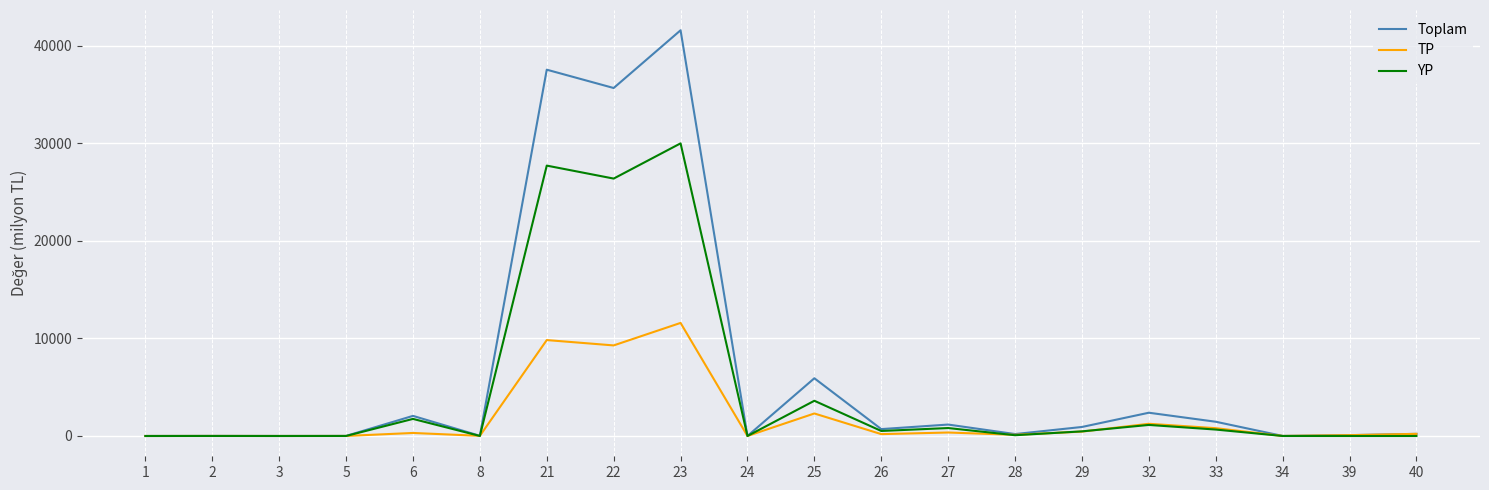

What is the total value across all series at 6?

4125.9